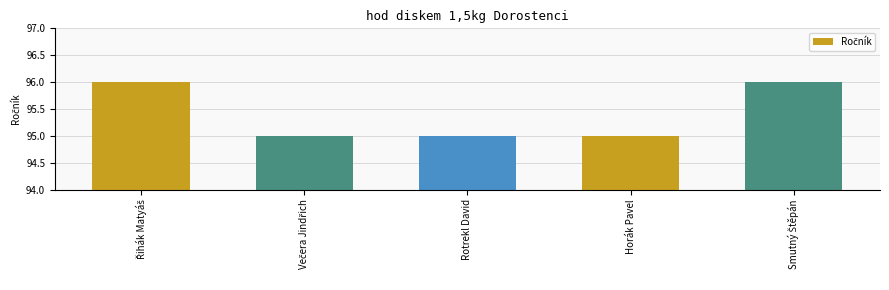

What is the maximum value shown in the chart?

96